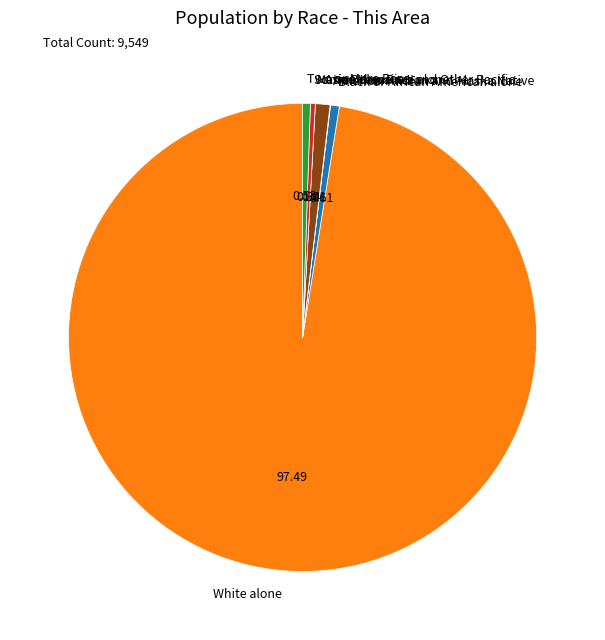

Approximately how many times larger is the value at Some Other Race alone compared to Two or More Races?

0.6